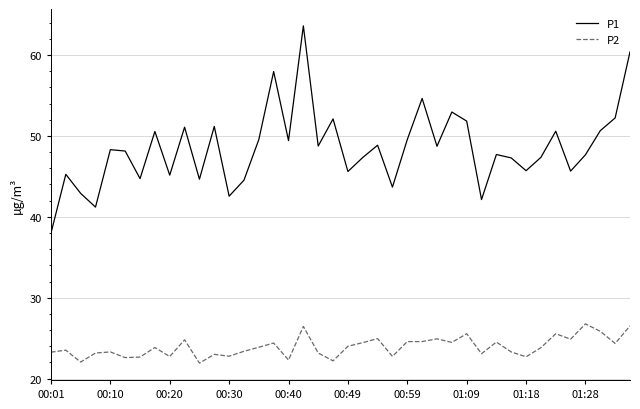

True or false: P1 and P2 intersect in this chart.

False